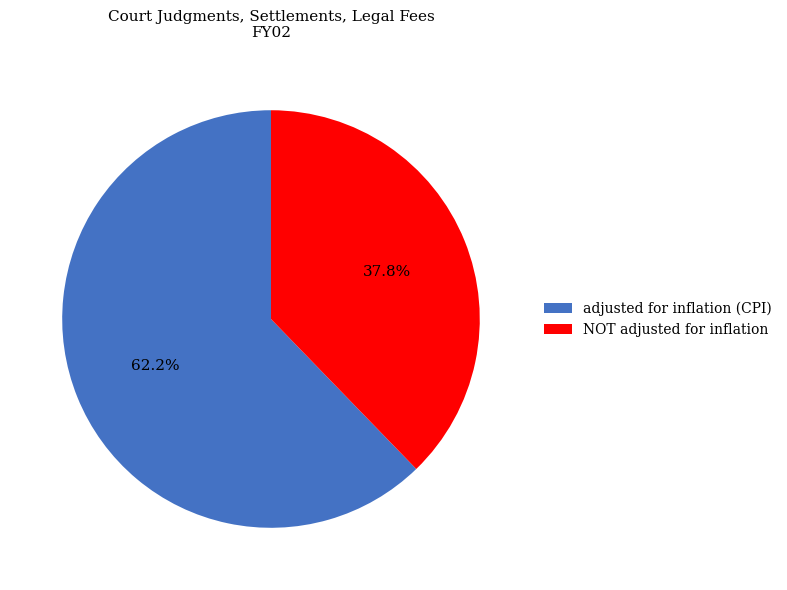

The adjusted for inflation (CPI) slice represents 76% of the pie. True or false?

False